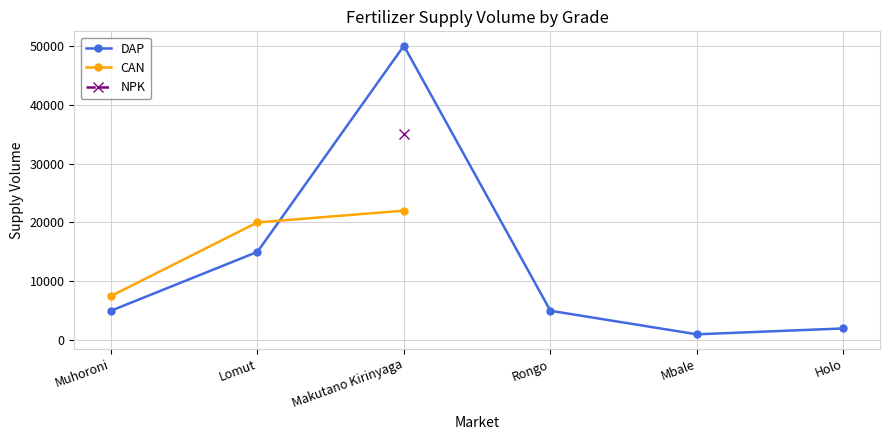

At which category is the sum across all series the highest?

Makutano Kirinyaga